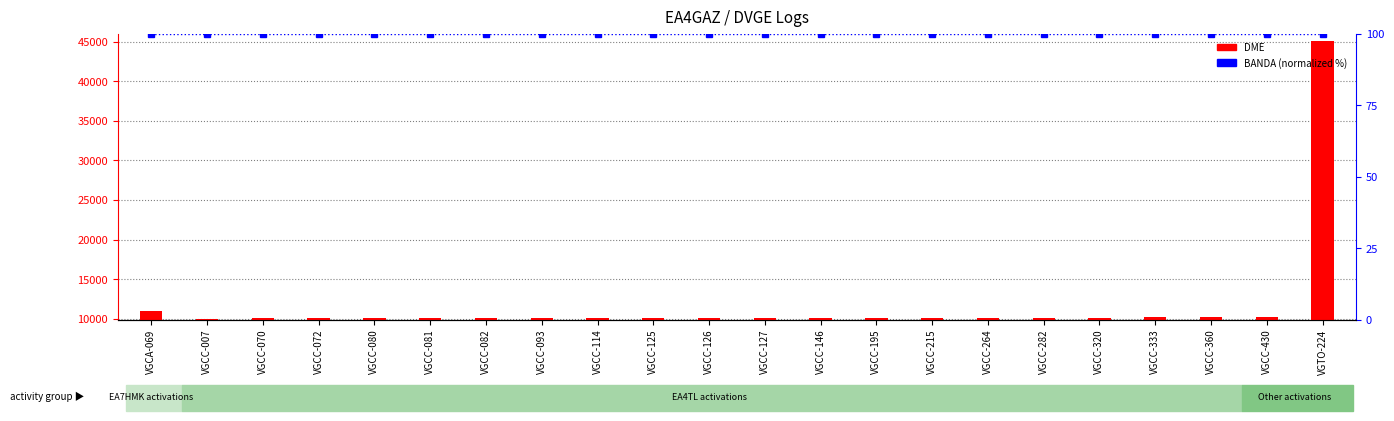

What is the maximum value for BANDA (normalized)?

100